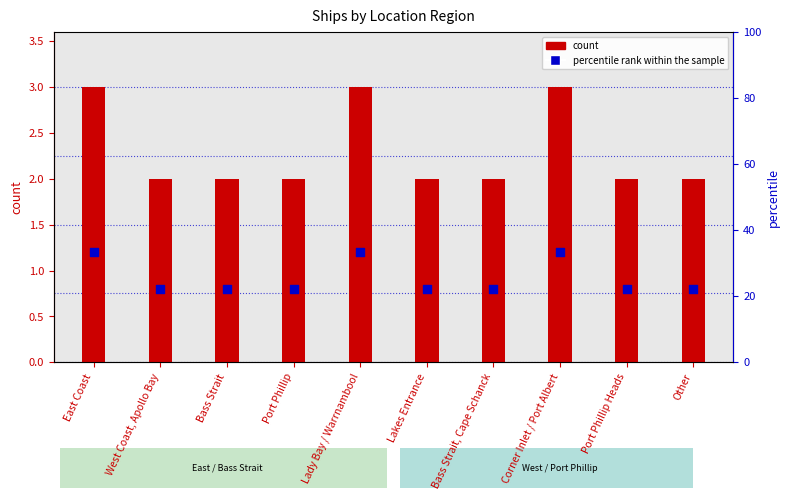

Is the value of count at Bass Strait, Cape Schanck greater than the value of percentile rank within the sample at West Coast, Apollo Bay?

Yes